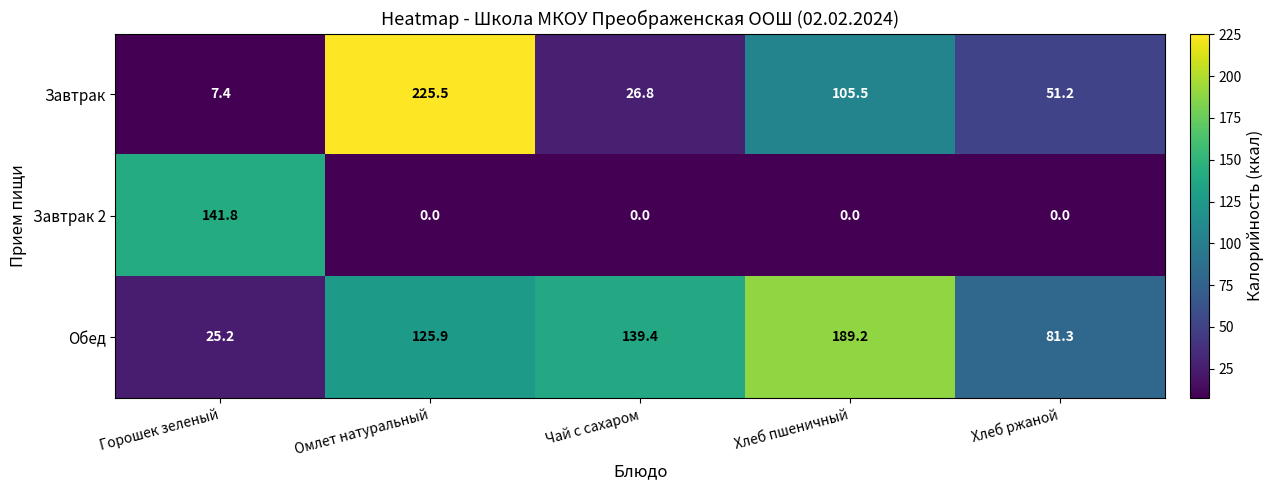

Rank the series by their average value, from lowest to highest.

Завтрак 2, Завтрак, Обед